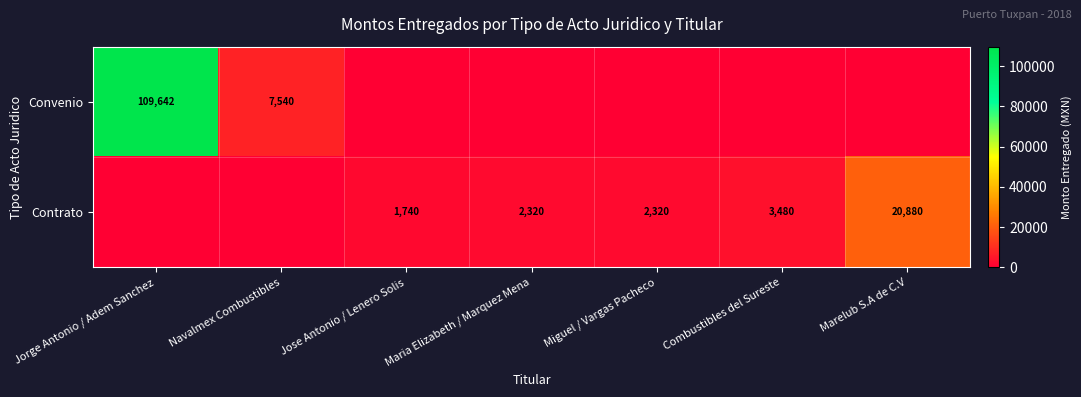

What is the spread (max minus min) of values at Maria Elizabeth / Marquez Mena?

2320